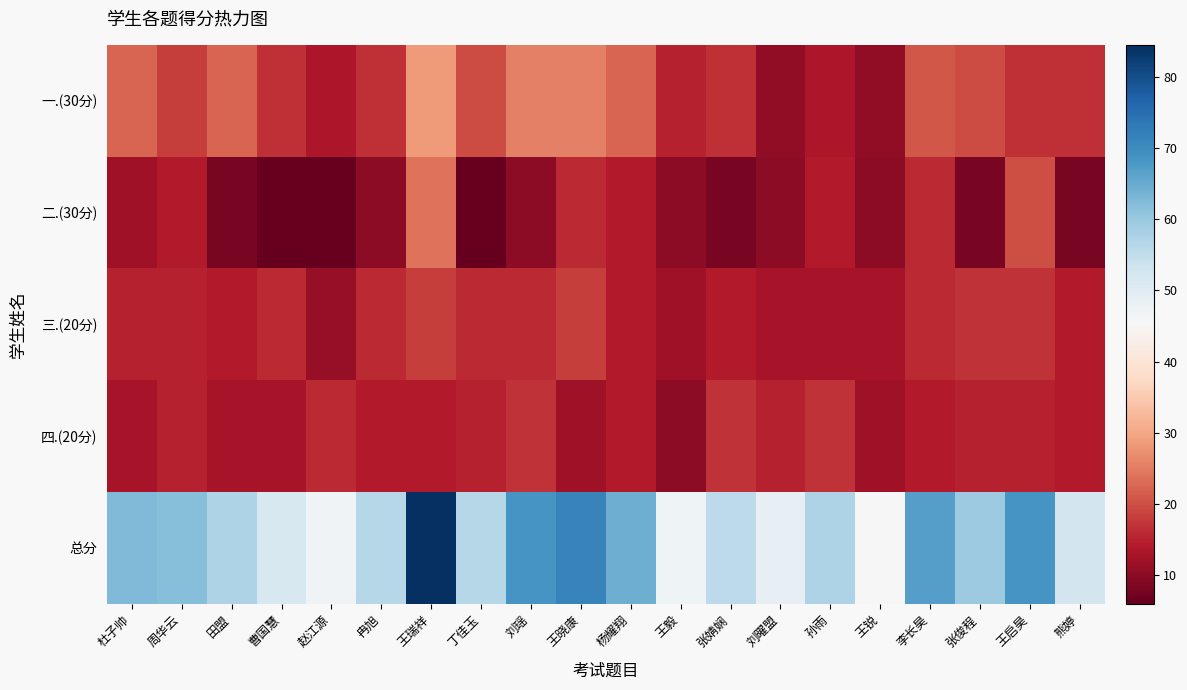

List the series in order of their peak value, lowest first.

四.(20分), 三.(20分), 二.(30分), 一.(30分), 总分